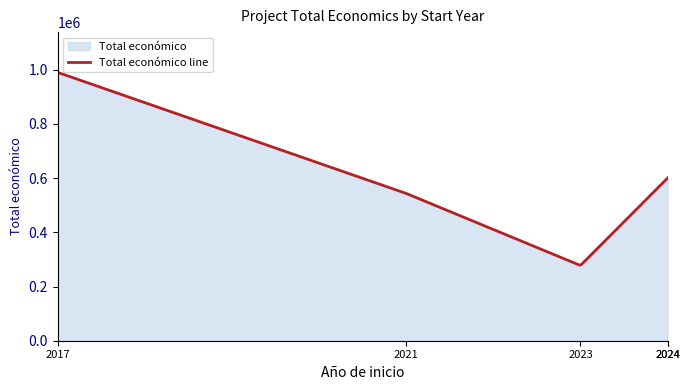

At which label is the value closest to 633715?

2024